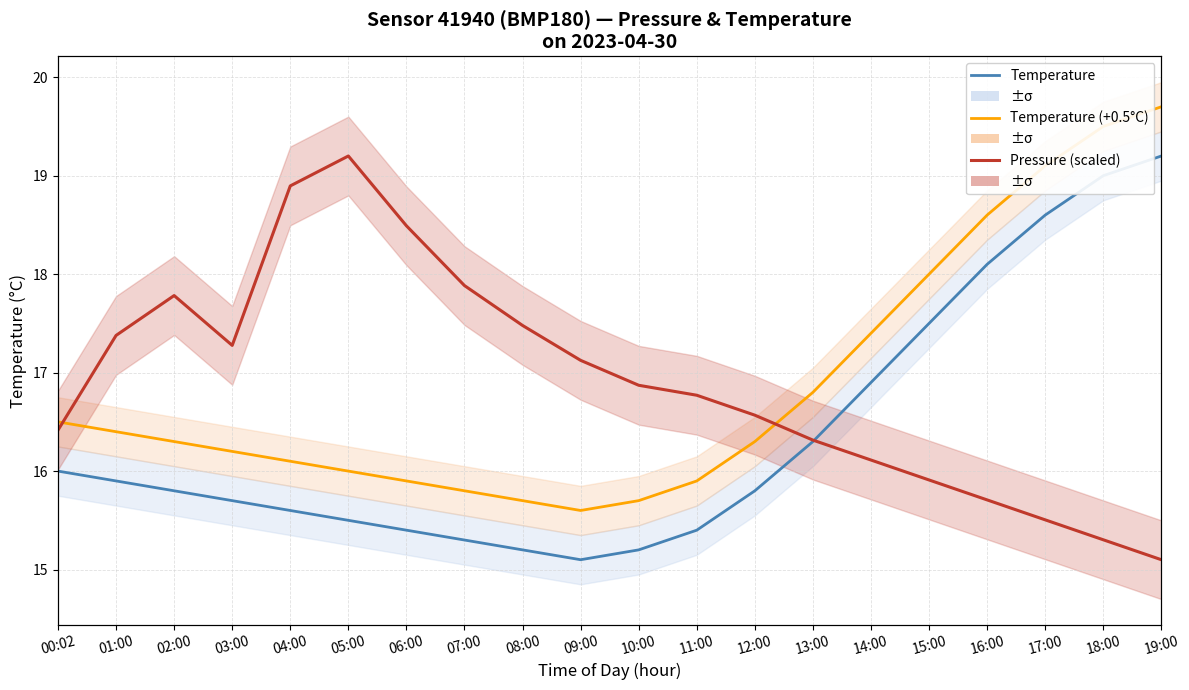

Rank the categories by Pressure (scaled) value from highest to lowest.

05:00, 04:00, 06:00, 07:00, 02:00, 08:00, 01:00, 03:00, 09:00, 10:00, 11:00, 12:00, 00:02, 13:00, 14:00, 15:00, 16:00, 17:00, 18:00, 19:00